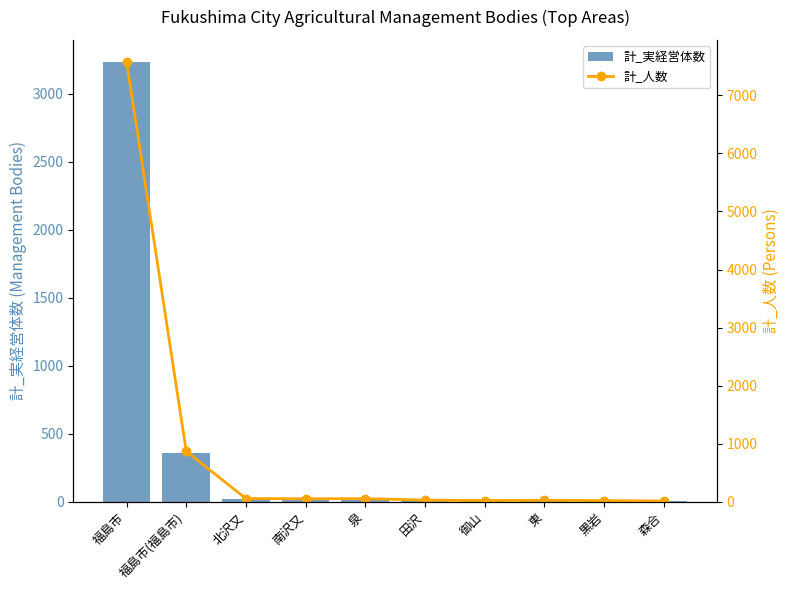

Which category has the highest value in the 計_実経営体数 series?

福島市